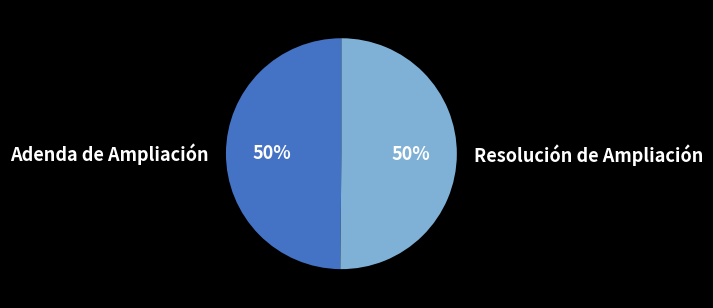

How many segments does this pie chart have?

2